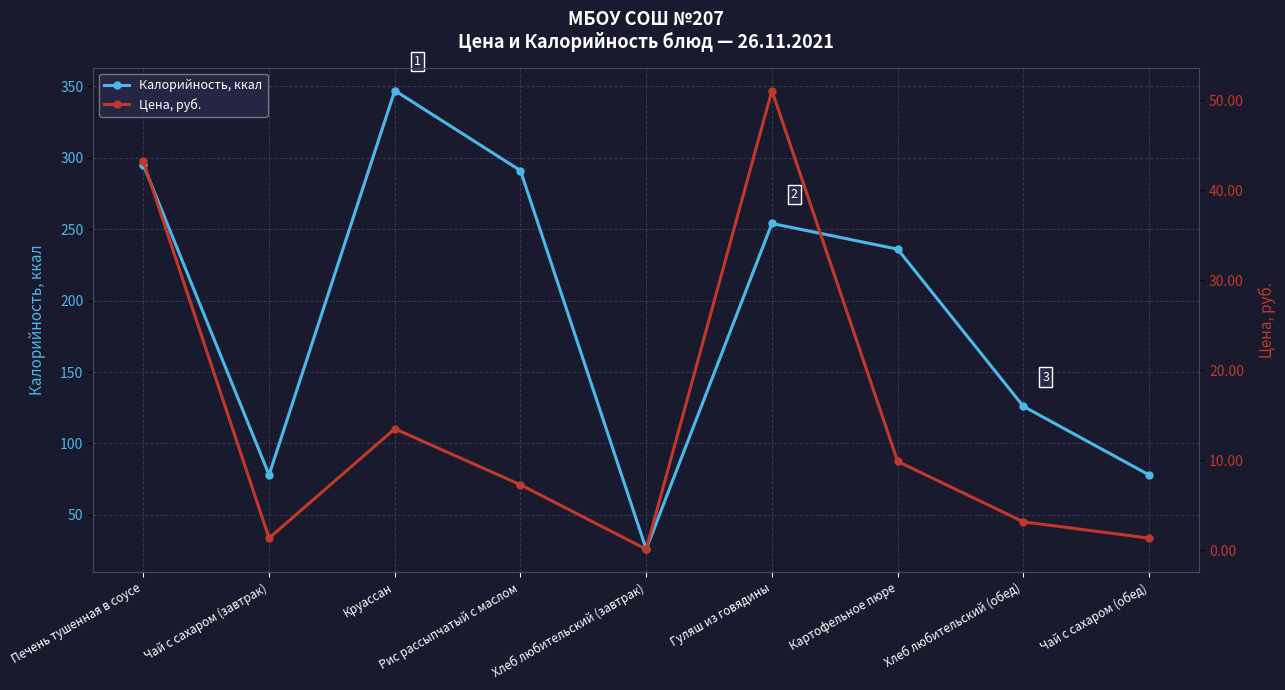

At which label is Калорийность, ккал closest to 186?

Картофельное пюре